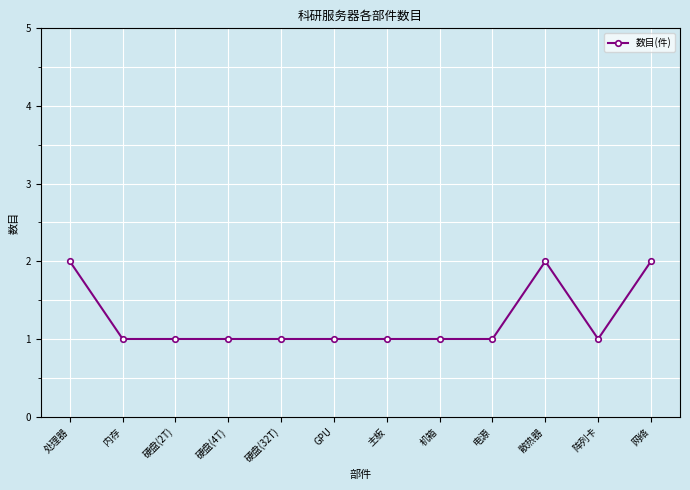

How many lines are shown in the chart?

1